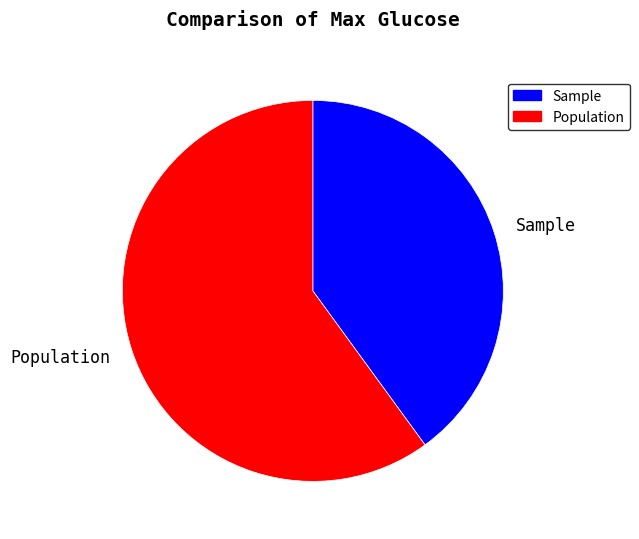

Do Sample and Population together represent more than half of the pie?

Yes